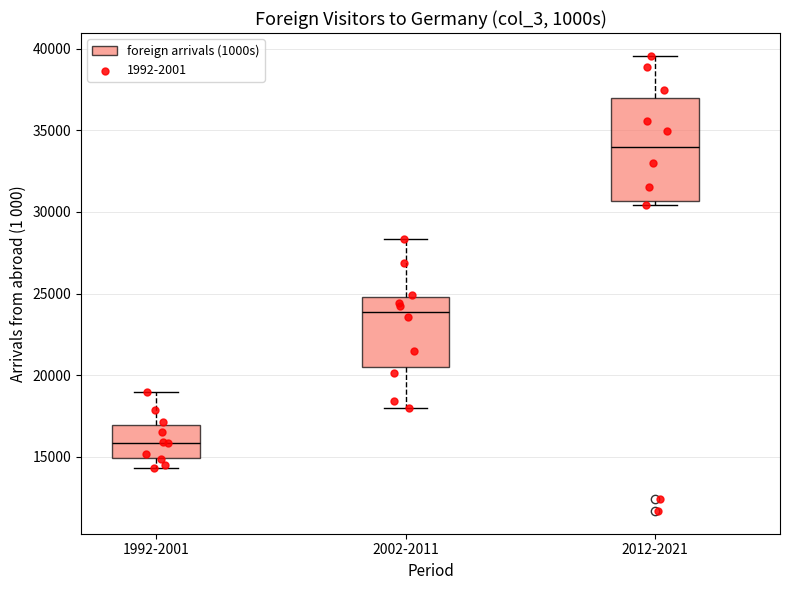

Reading left to right, transcribe this box plot: for each box, give where its median line is, the range the box spans, and where its two whiskers end, as read against the y-axis. The values are not printed on the chart, so give them approximately, as read against the axis.

1992-2001: median 16000, box 15000 to 17000, whiskers 14500 to 19000
2002-2011: median 24000, box 20500 to 25000, whiskers 18000 to 28500
2012-2021: median 34000, box 30500 to 37000, whiskers 30500 (just below the box's lower edge) to 39500